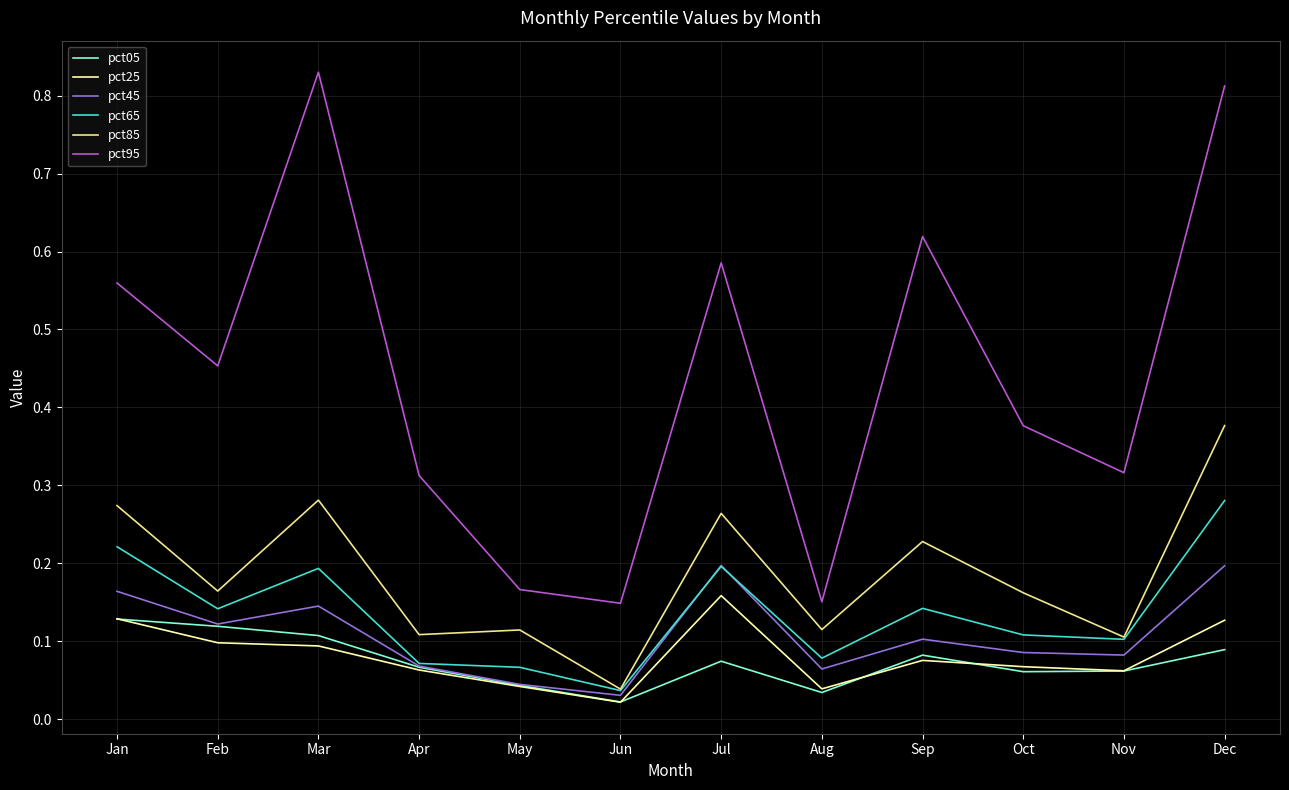

Is it true that pct45 equals 0.1 at Oct?

True